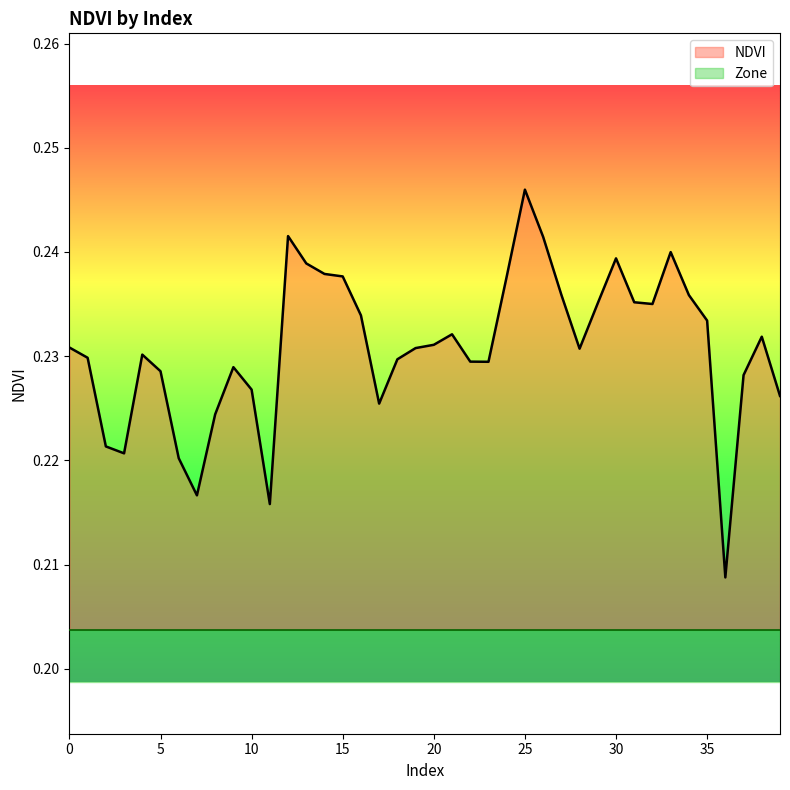

How many series are shown in this chart?

1